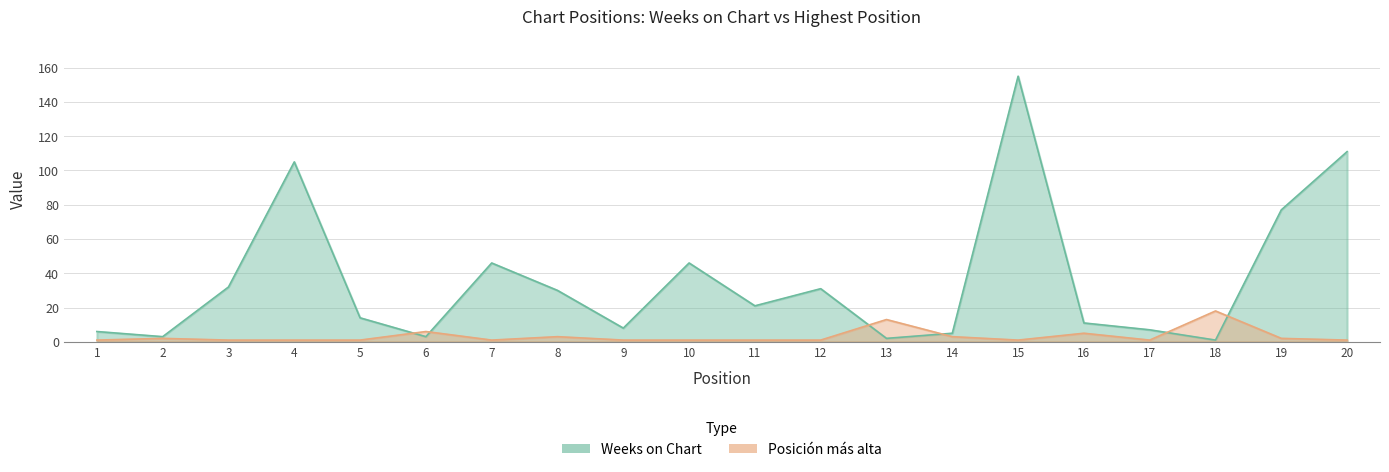

How many interior local peaks does the Weeks on Chart series have?

5